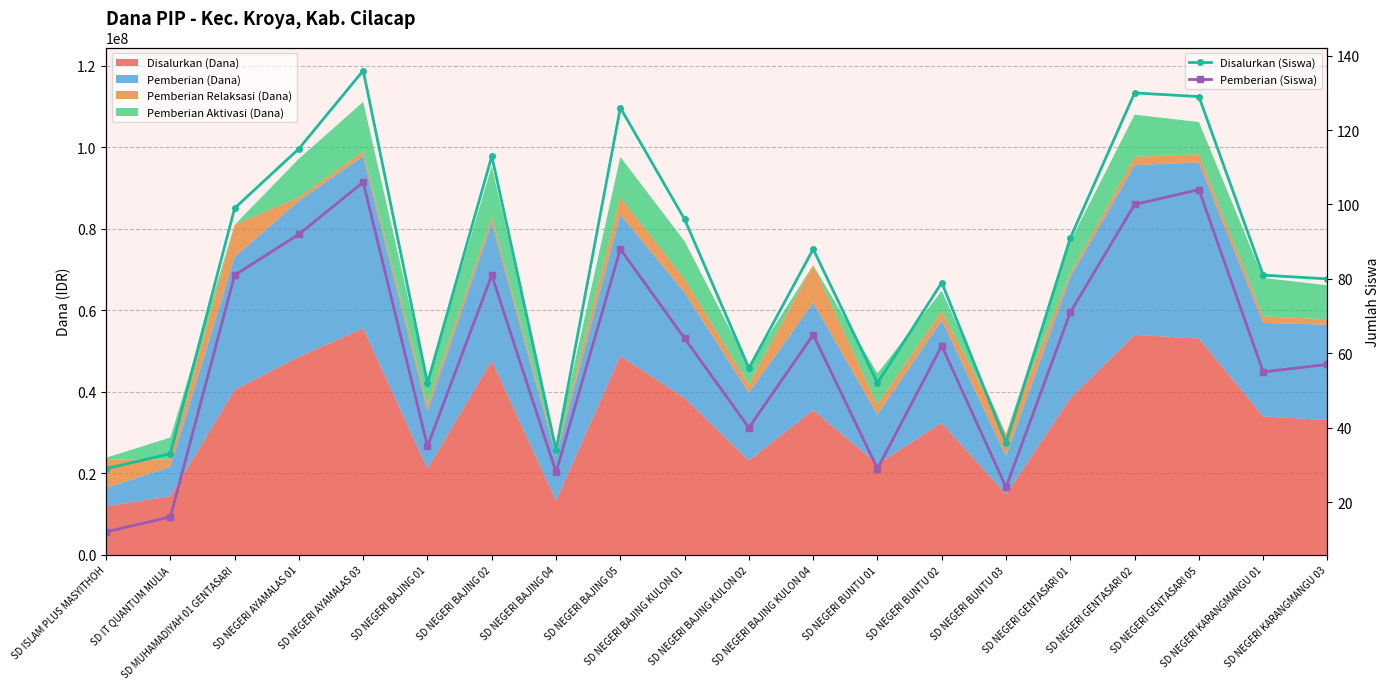

Rank the series by their maximum value, from lowest to highest.

Pemberian (Siswa), Disalurkan (Siswa)